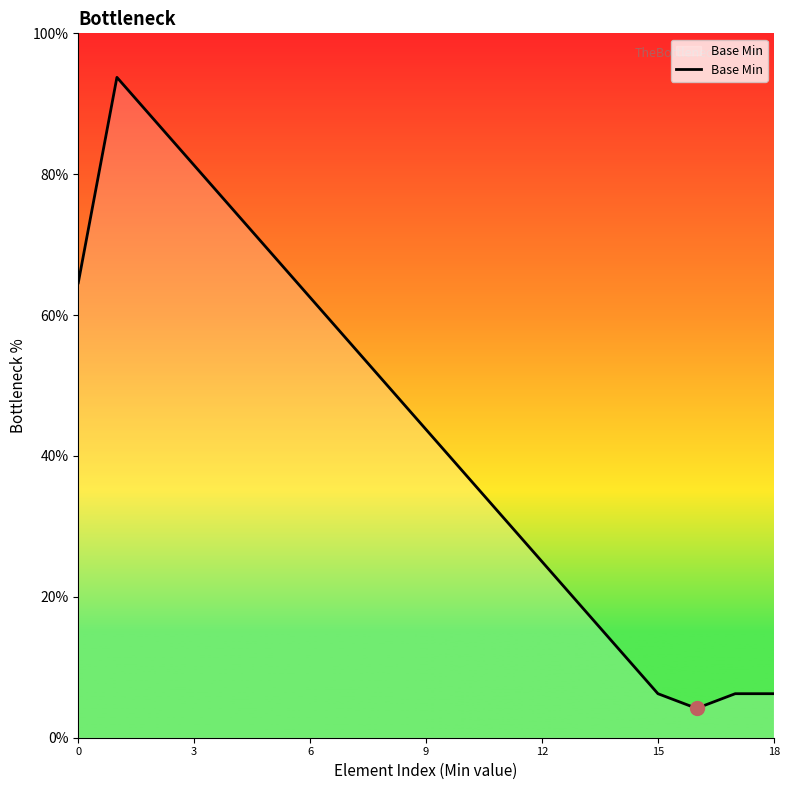

What is the smallest value displayed?

4.2